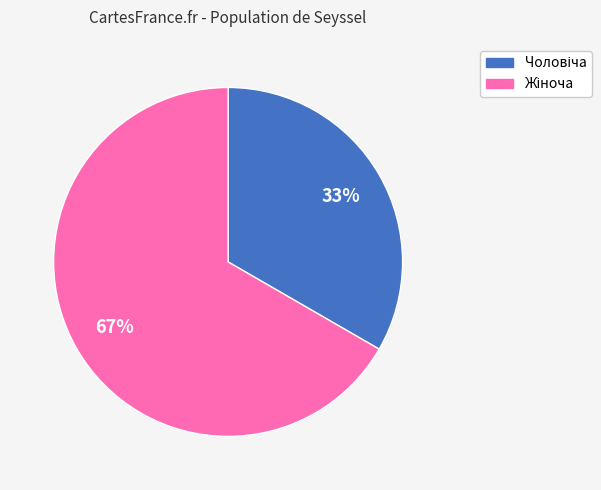

Is there a majority slice in this chart?

Yes